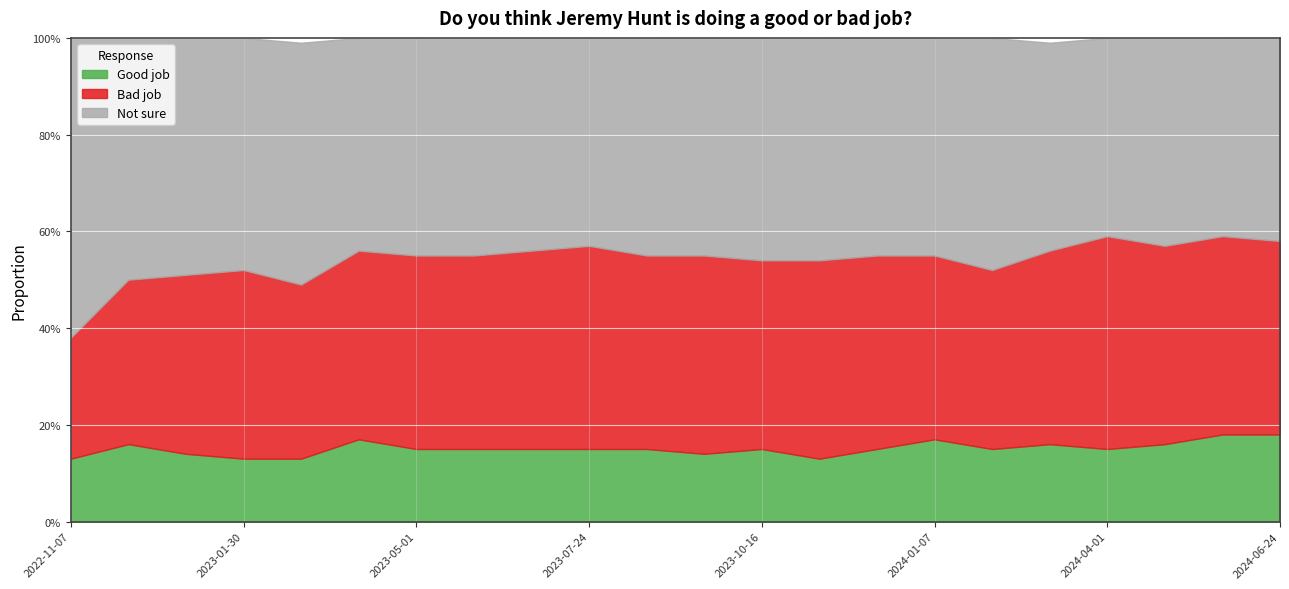

What are all the series names shown in the legend?

Good job, Bad job, Not sure